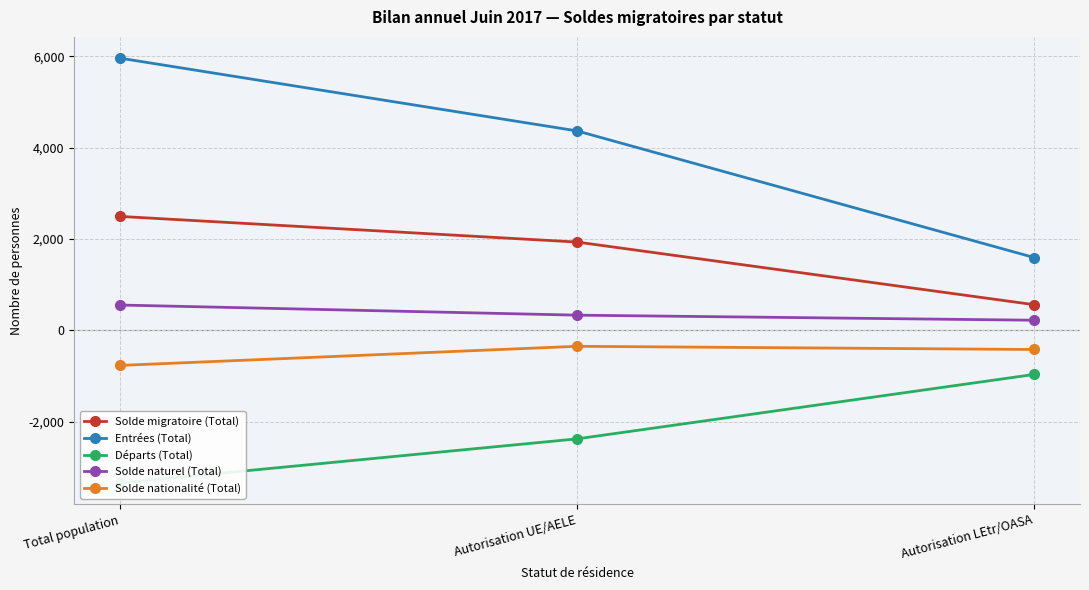

What is the value of the Départs (Total) point at the 1st from the left?

-3341